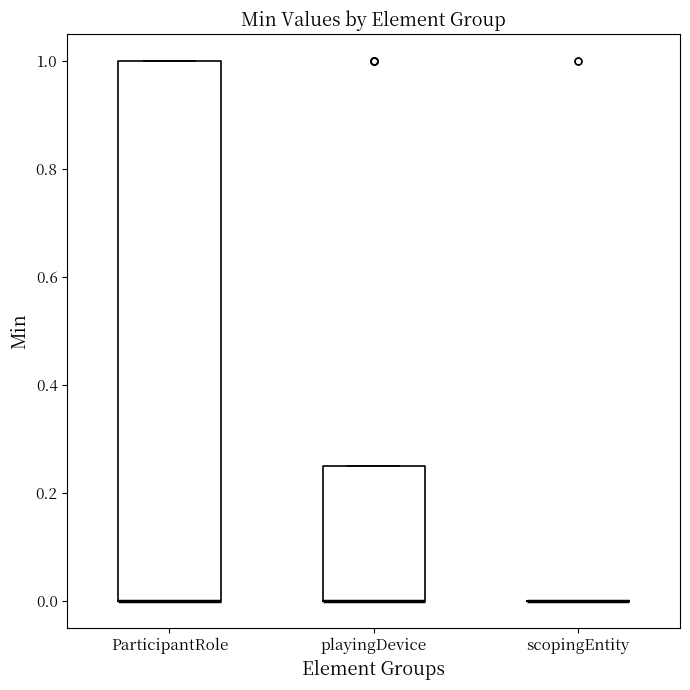

Where is the upper edge of the box for ParticipantRole on the y-axis? The values are not printed on the chart, so give them approximately, as read against the axis.

1.00